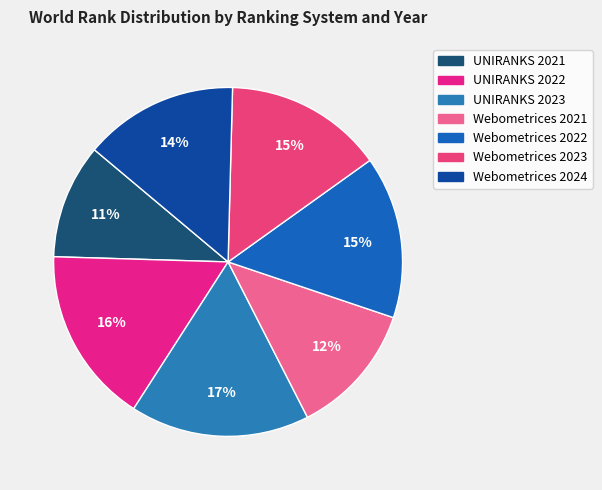

What is the change in value from UNIRANKS 2022 to Webometrices 2024?

-3076